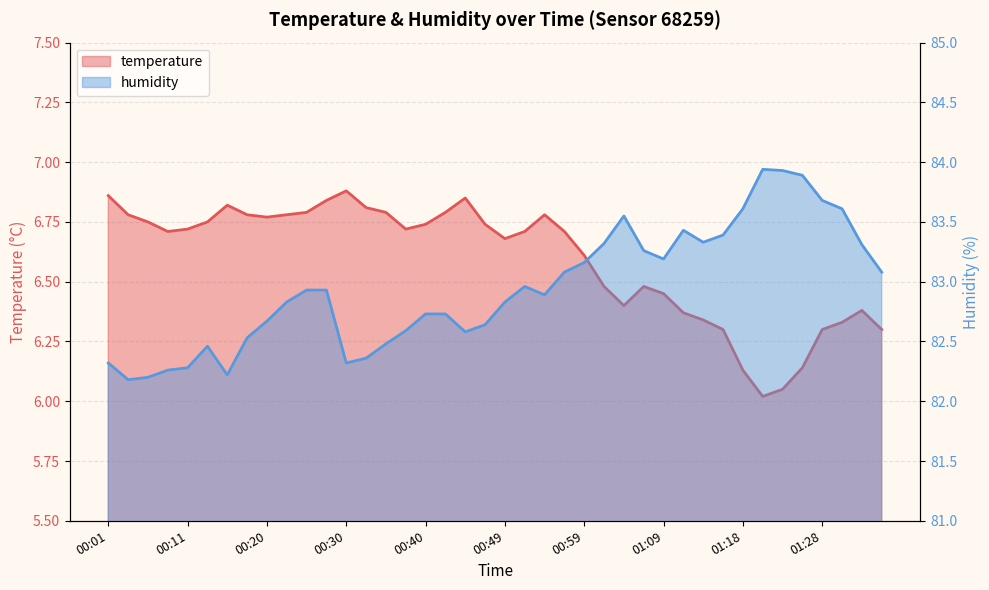

True or false: temperature has more than 2 points higher than both neighbors.

True